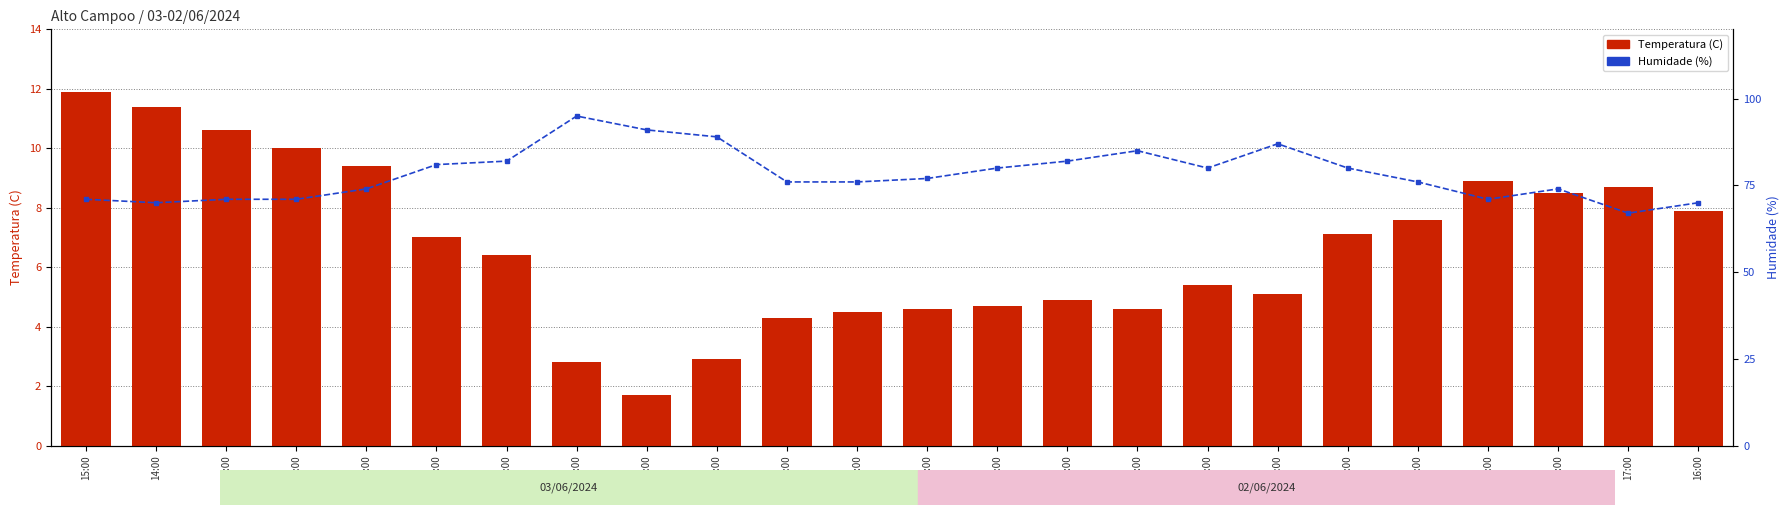

Does the chart contain any negative values?

No